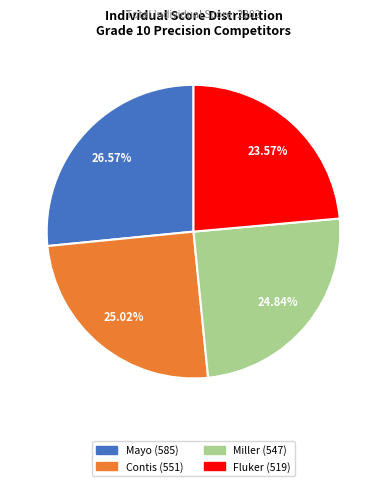

Does Contis account for over 50% of the chart?

No